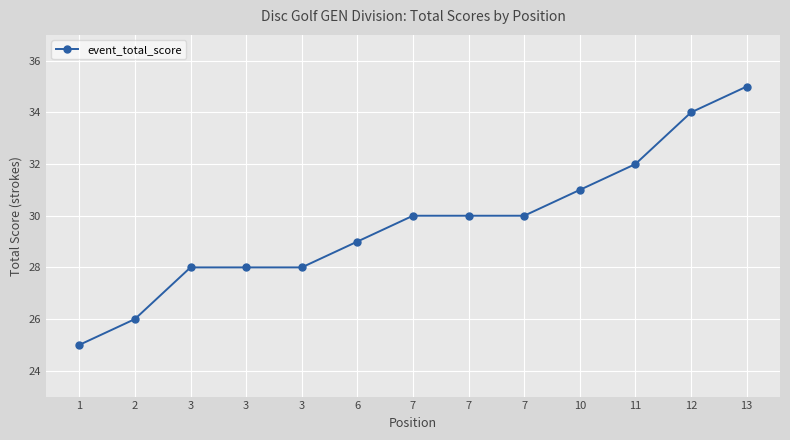

What is the difference between the maximum and minimum values?

10